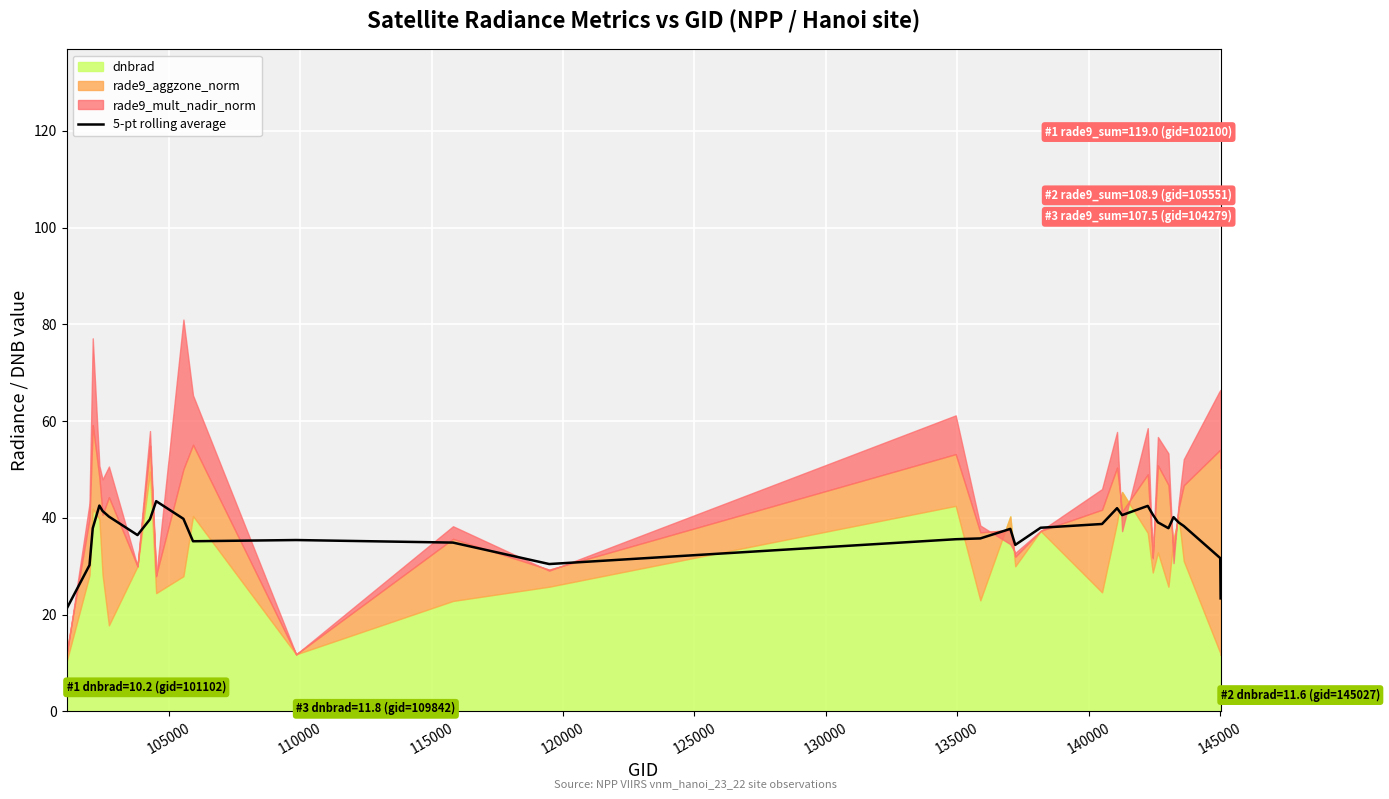

What is the lowest value of the 5-pt rolling average series?

21.2